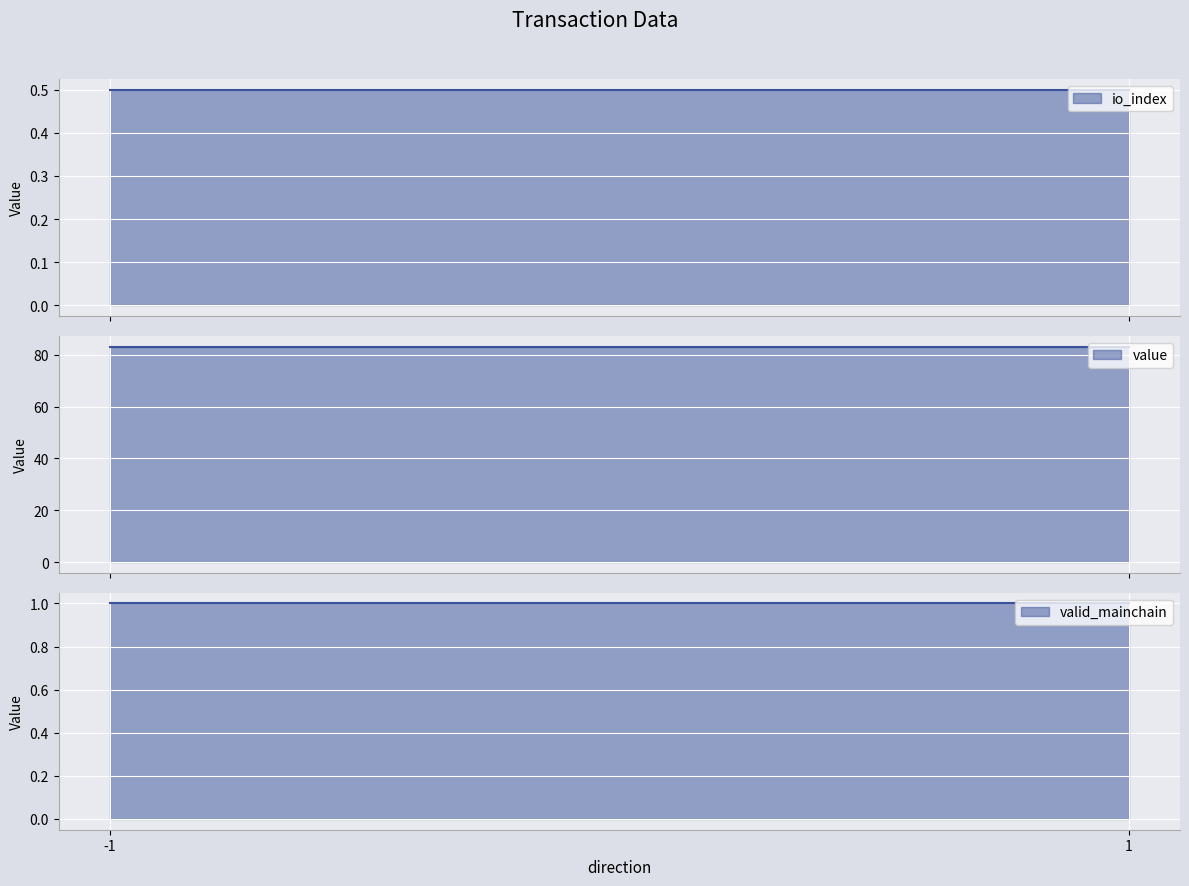

What value does the value series have at -1?

83.2